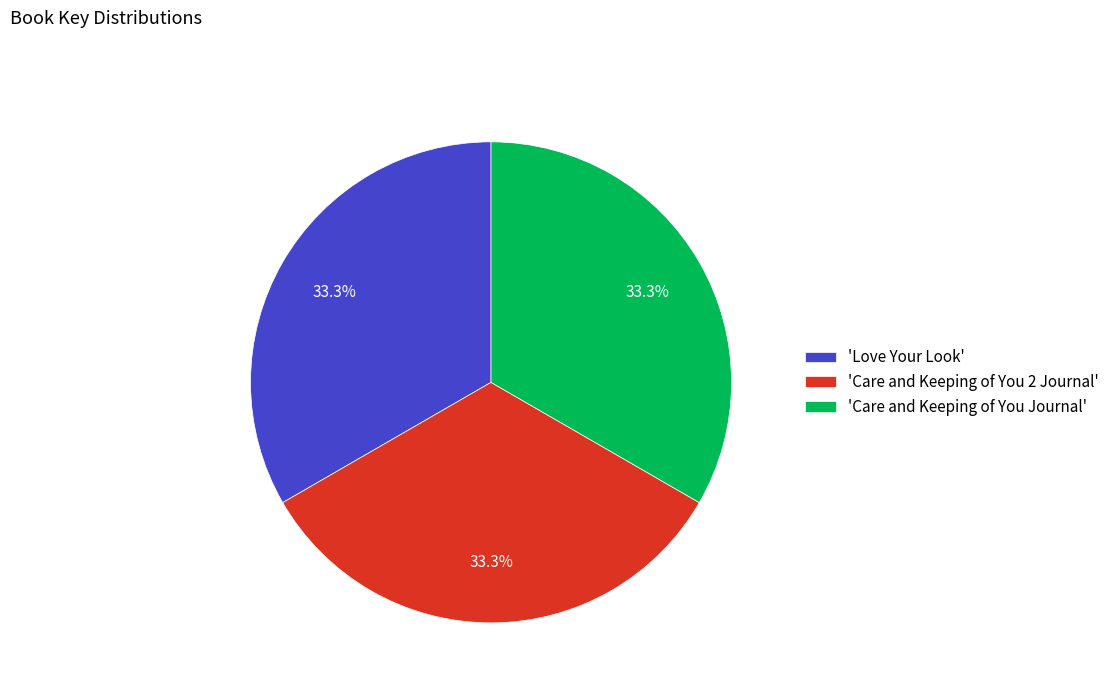

What portion of the pie excludes 'Love Your Look'?

66.7%